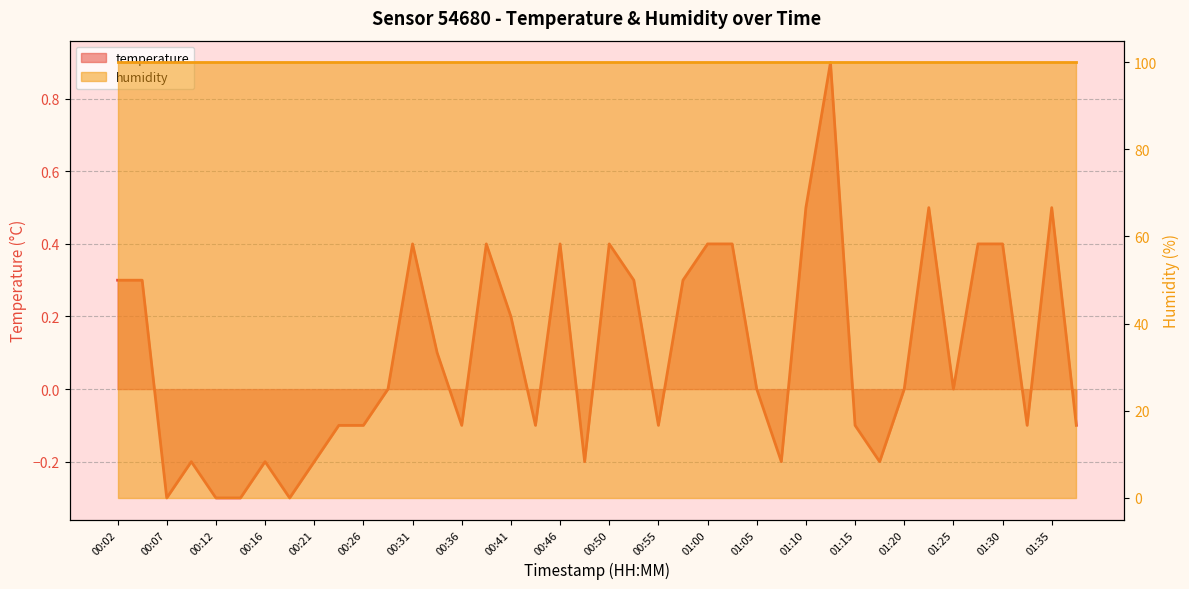

What is the average value?

0.1